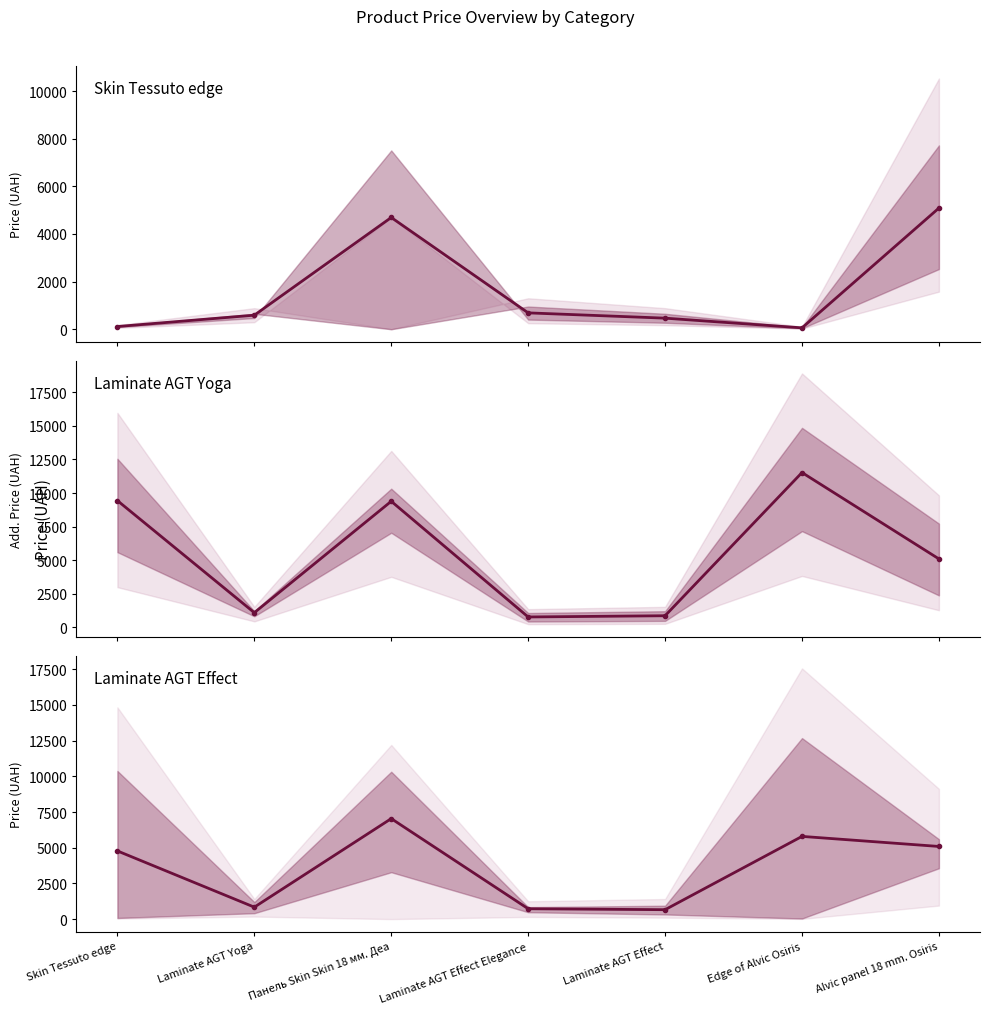

True or false: Доп. ціна and Avg Price cross at least once.

False